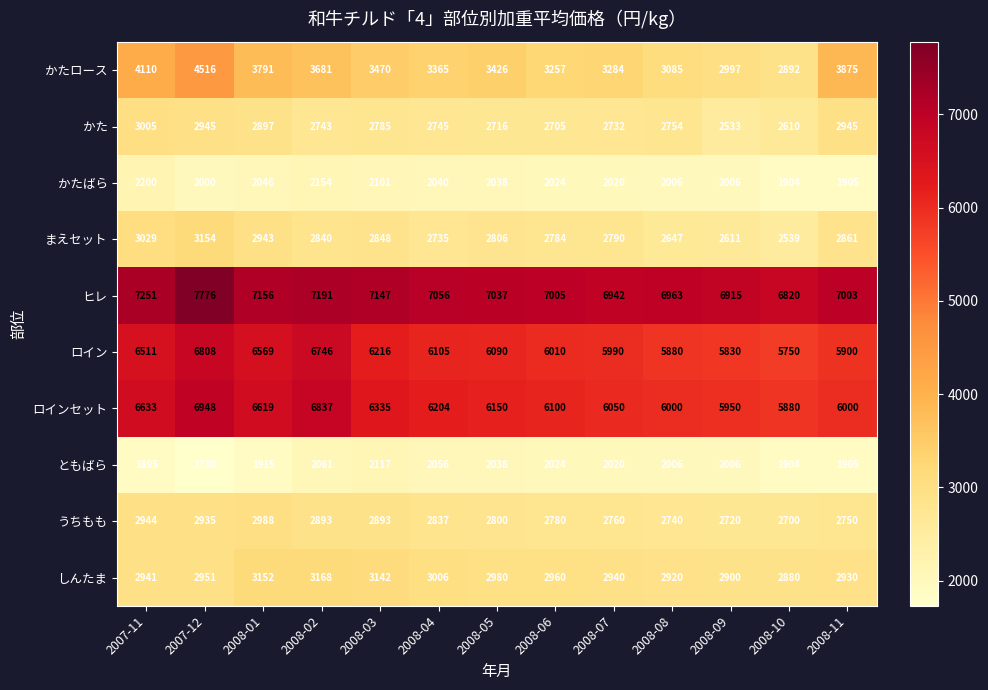

The まえセット series shows 2539 at 2008-10. True or false?

True